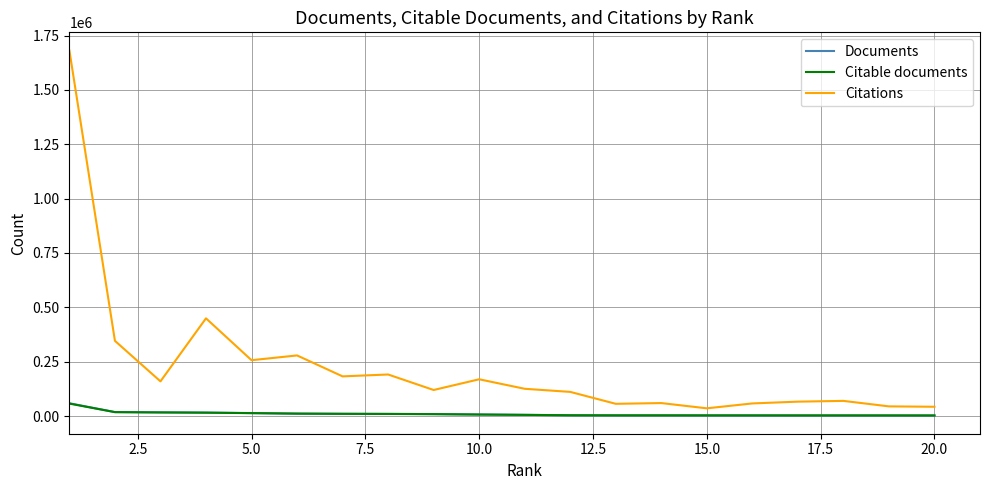

Which series has the largest total across all categories?

Citations